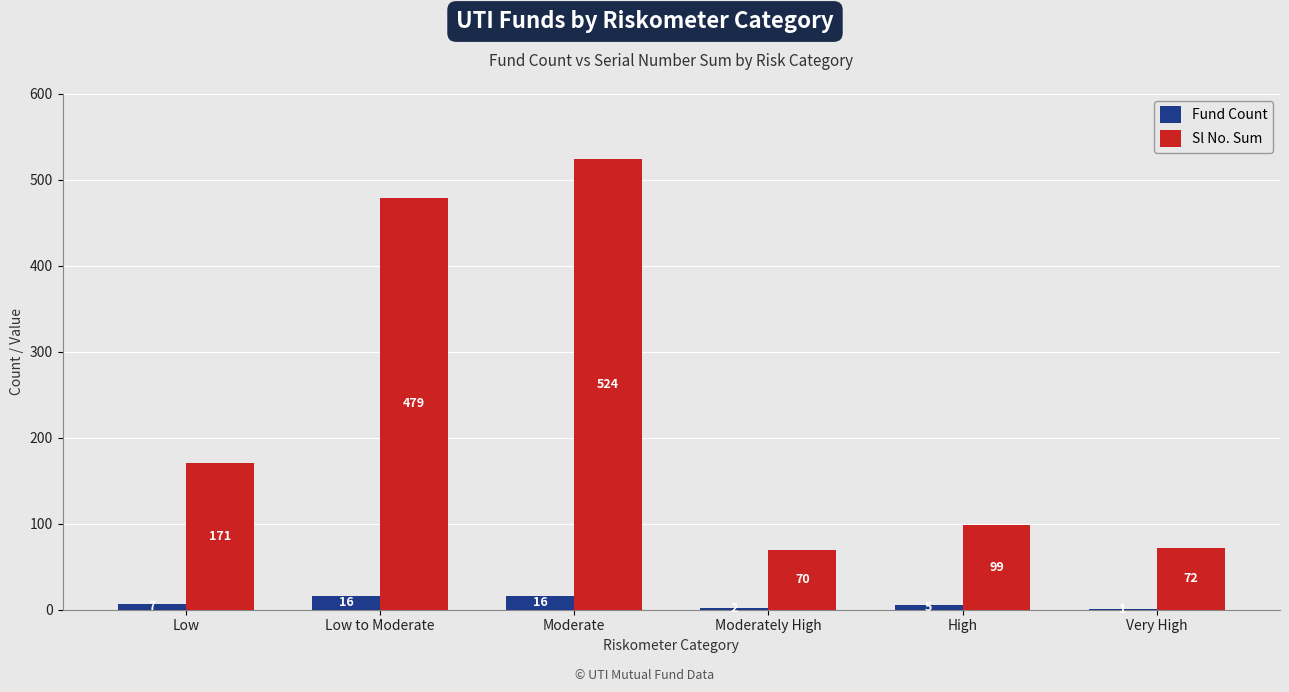

Which series changed the most between Low to Moderate and Very High?

Sl No. Sum